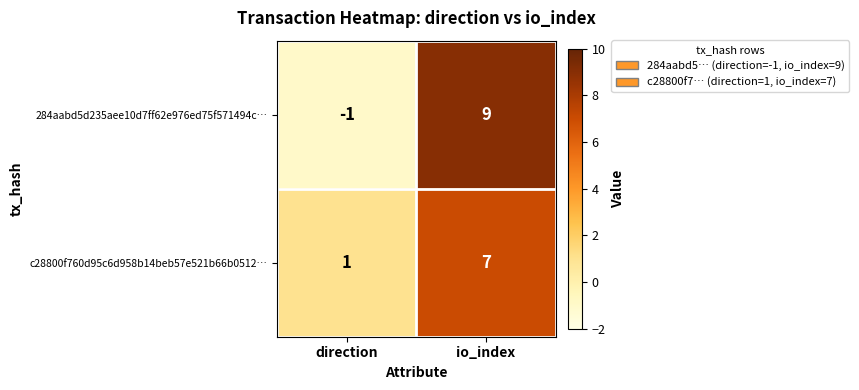

Reading left to right, list all the values displayed in this chart.

284aabd5d235aee10d7ff62e976ed75f571494c…: -1	9
c28800f760d95c6d958b14beb57e521b66b0512…: 1	7